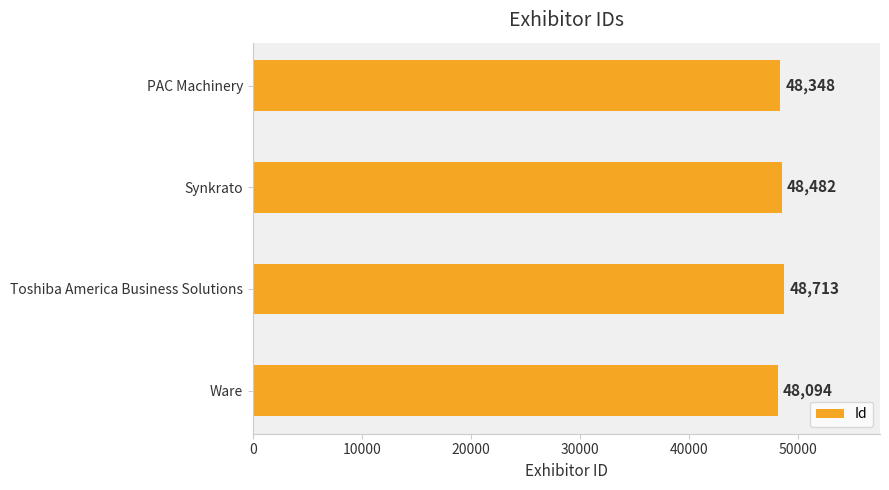

Are the bars horizontal?

Yes